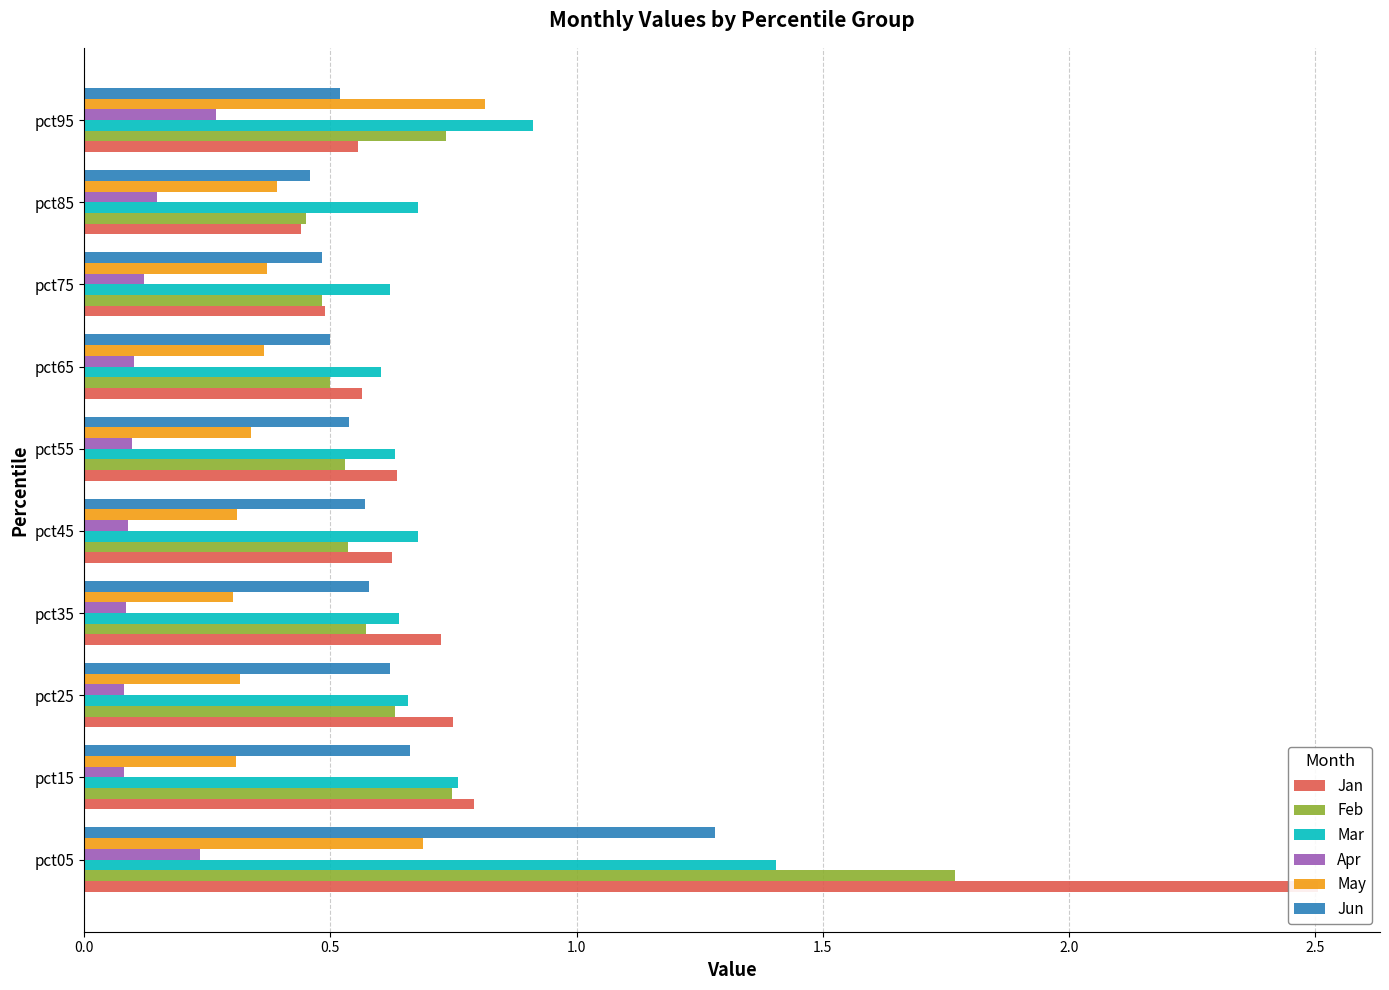

What is the difference between the maximum and minimum values in the Jan series?

2.1